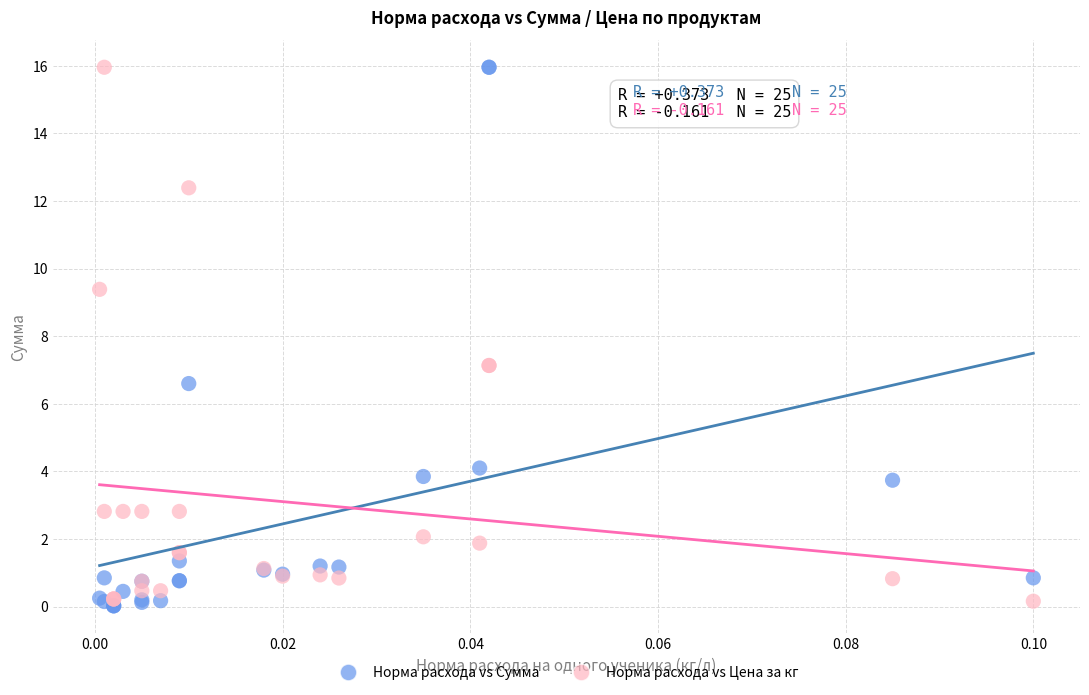

What are all the series names shown in the legend?

Норма расхода vs Сумма, Норма расхода vs Цена за кг